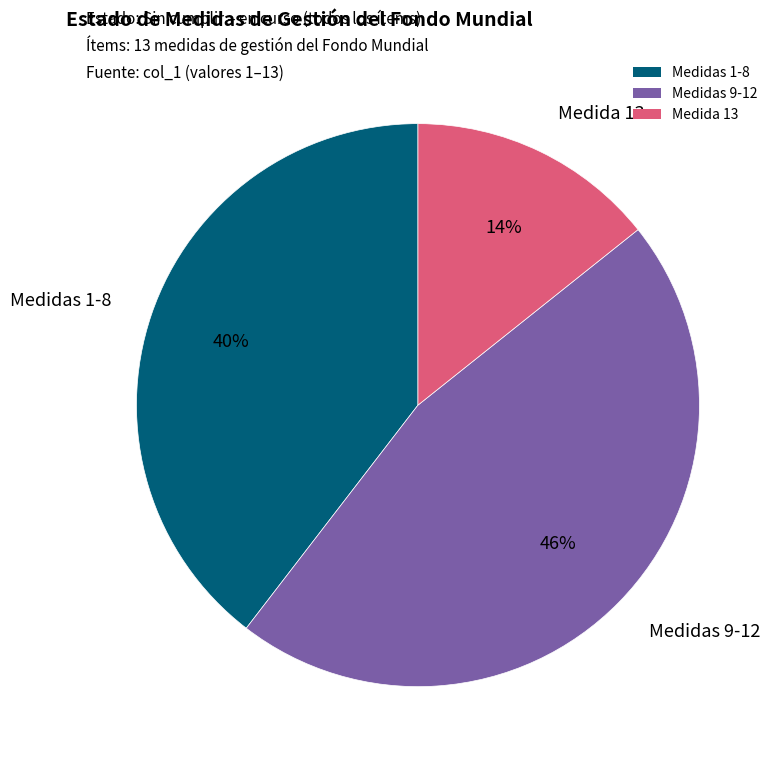

Count the number of slices in the pie.

3